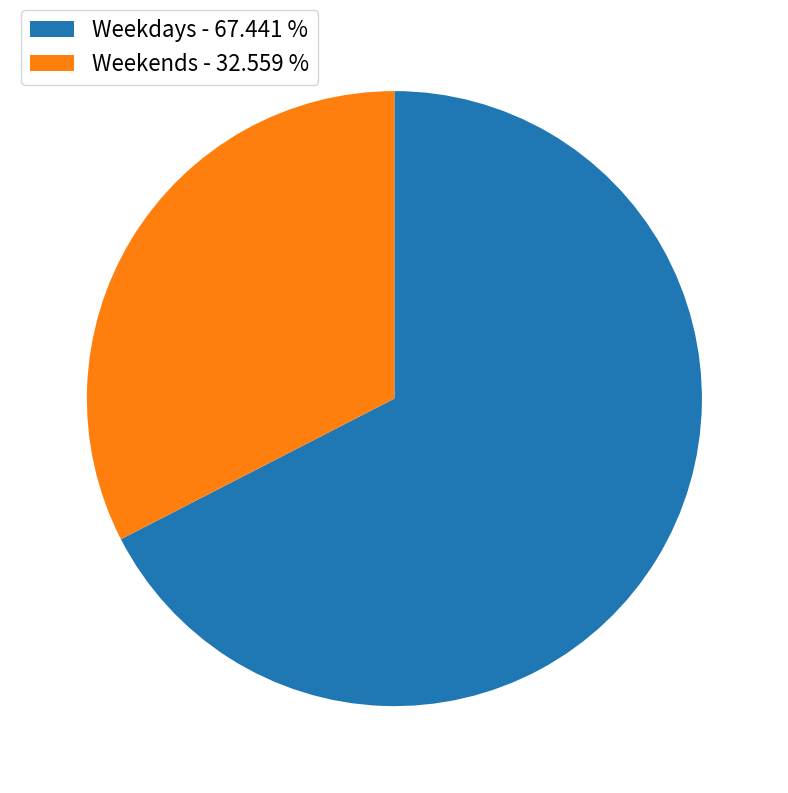

Rank the categories by value from highest to lowest.

Weekdays - 67.441 %, Weekends - 32.559 %